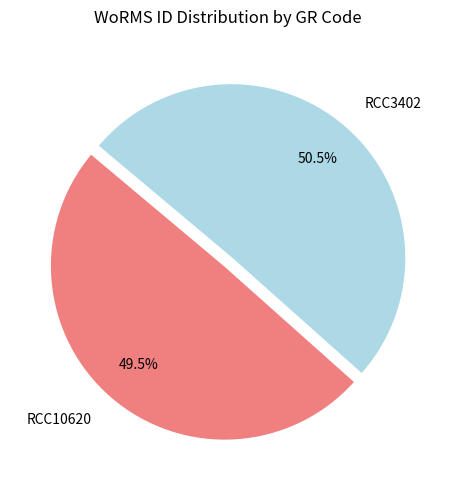

Combined, what portion of the pie is RCC10620 and RCC3402?

100.0%